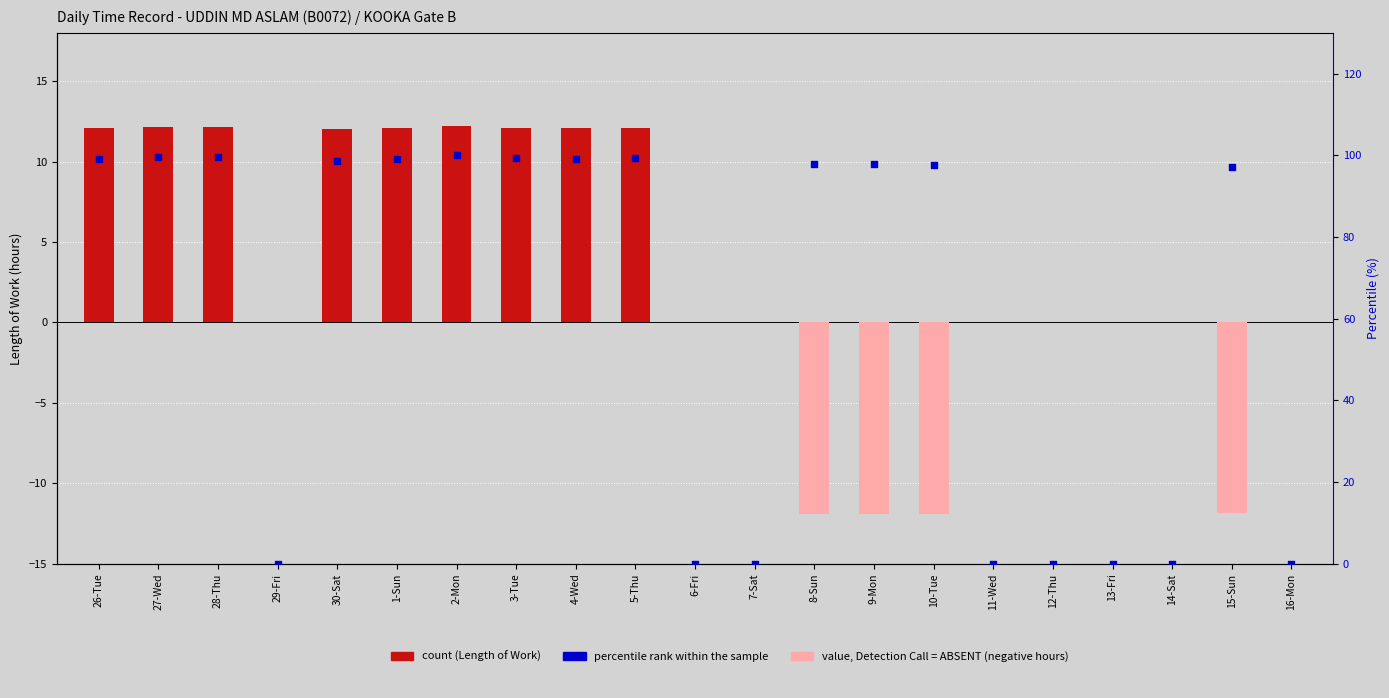

What is the total value across all series at 3-Tue?

111.4